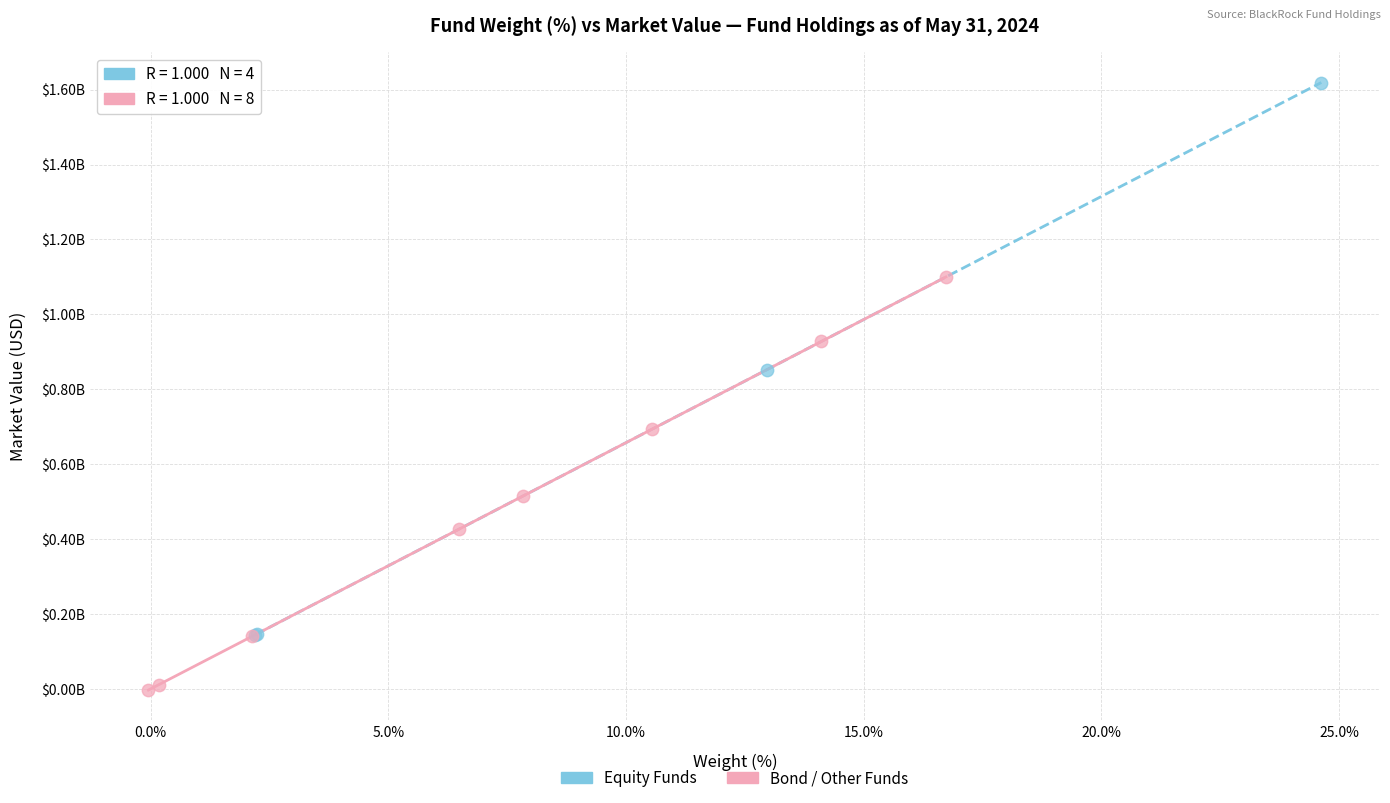

Which series contains the highest Y value?

Equity Funds